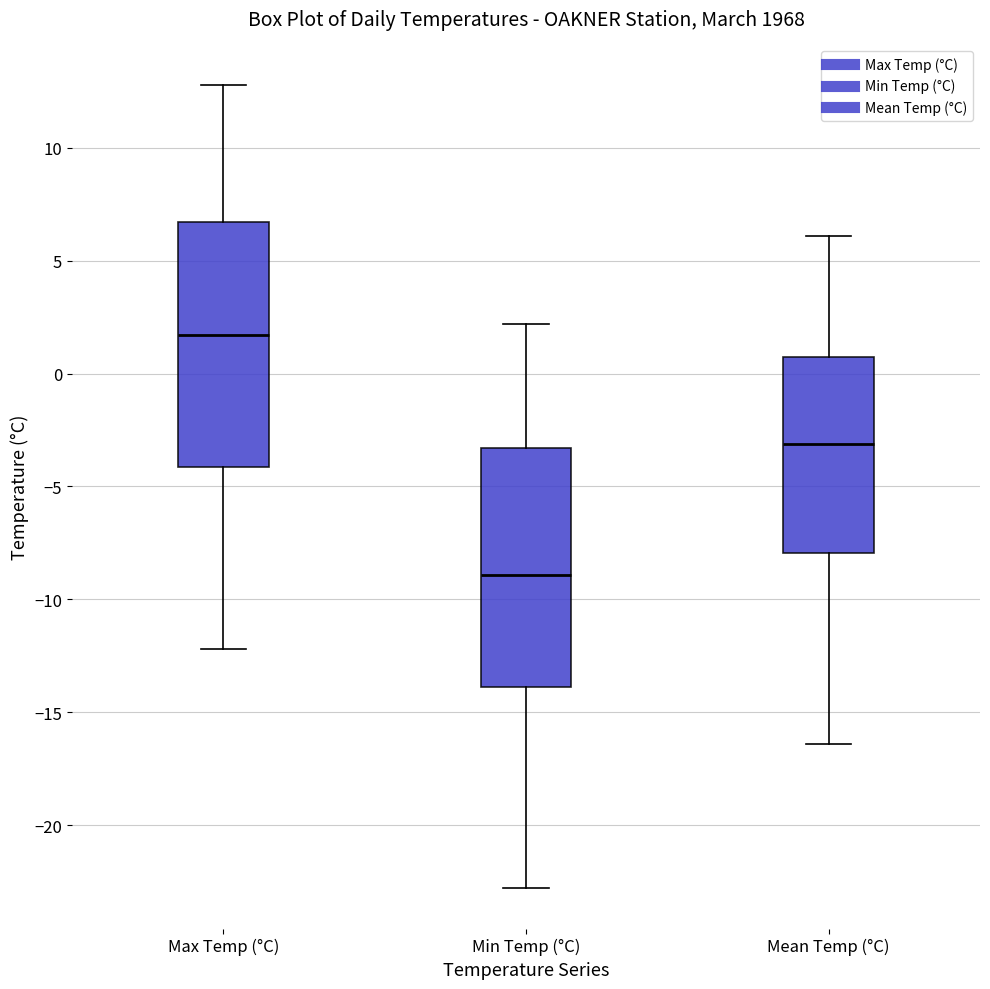

Reading left to right, read every box against the y-axis: the position of its median line, the range the box covers, and the ends of its whiskers. The values are not printed on the chart, so give them approximately, as read against the axis.

Max Temp (°C): median 1.5, box -4.0 to 6.5, whiskers -12.0 to 13.0
Min Temp (°C): median -9.0, box -14.0 to -3.5, whiskers -23.0 to 2.0
Mean Temp (°C): median -3.0, box -8.0 to 1.0, whiskers -16.5 to 6.0